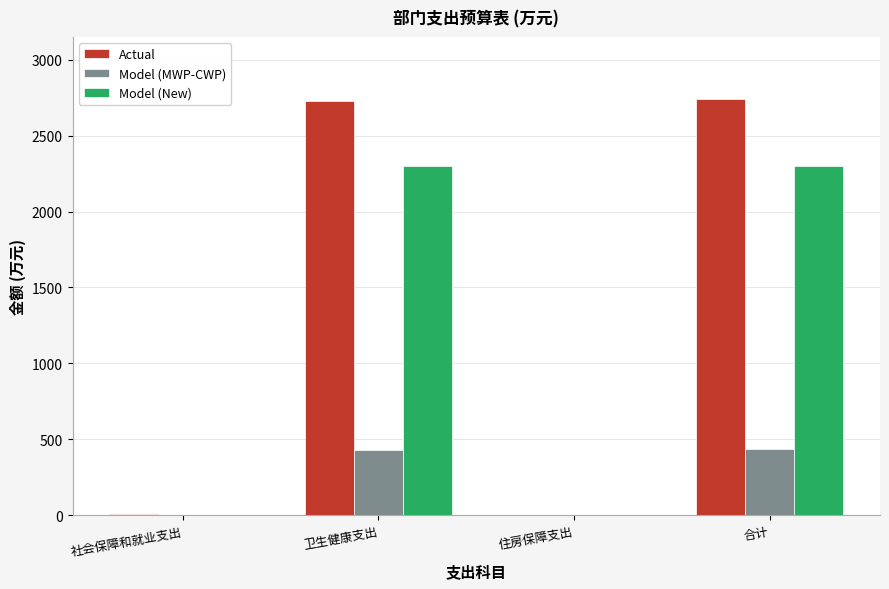

Read the Actual value at 卫生健康支出.

2728.5